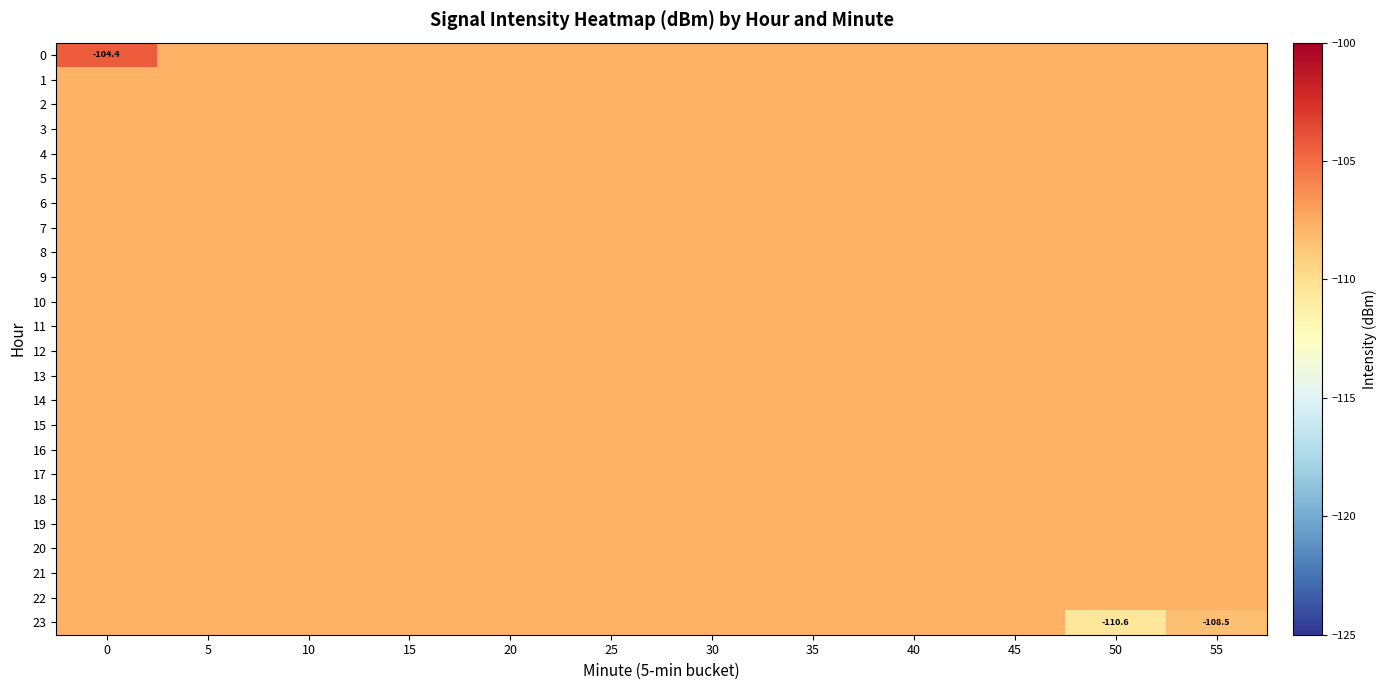

Rank the categories by 7 value from highest to lowest.

0, 5, 10, 15, 20, 25, 30, 35, 40, 45, 50, 55